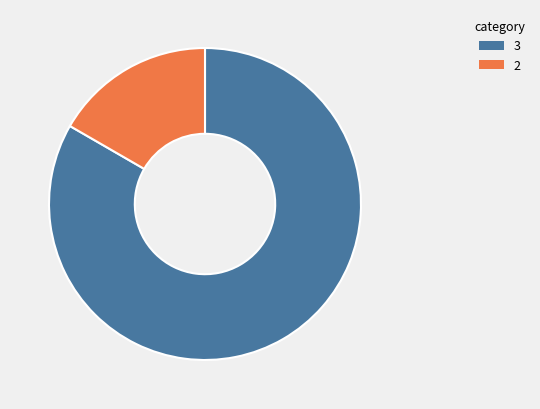

Is it true that 3 is 69% of the pie?

False